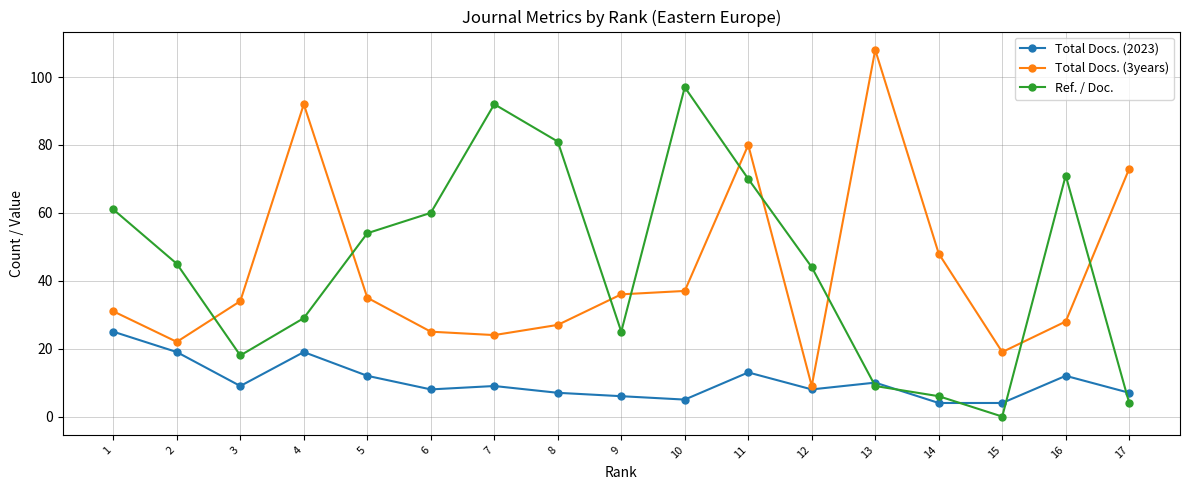

At which category is the sum across all series the highest?

11